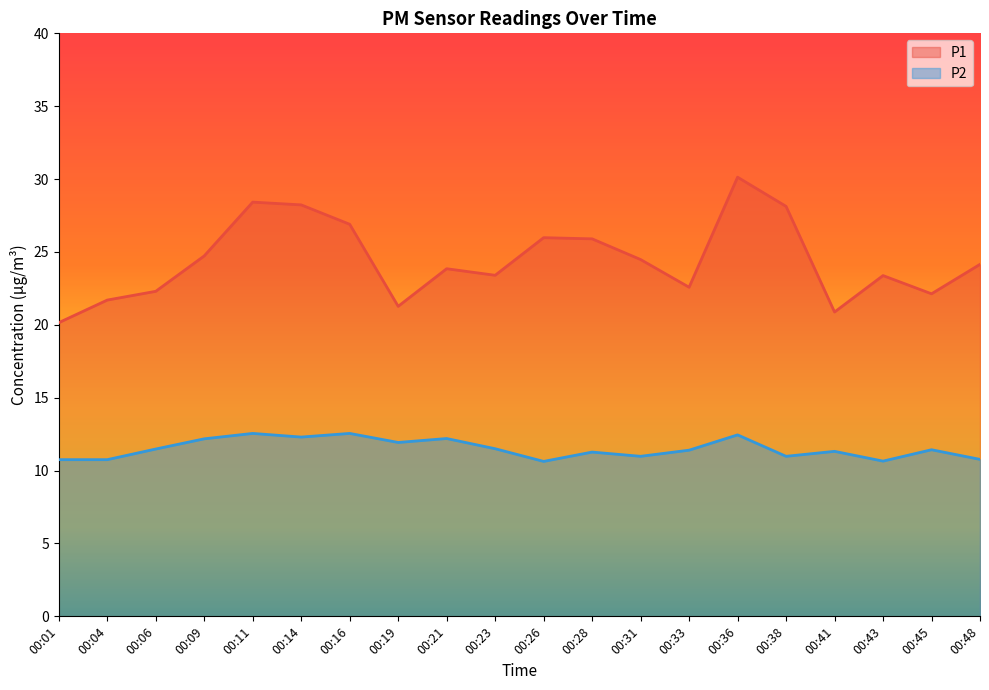

What is the difference between the second highest and second lowest values in the P1 series?

7.5